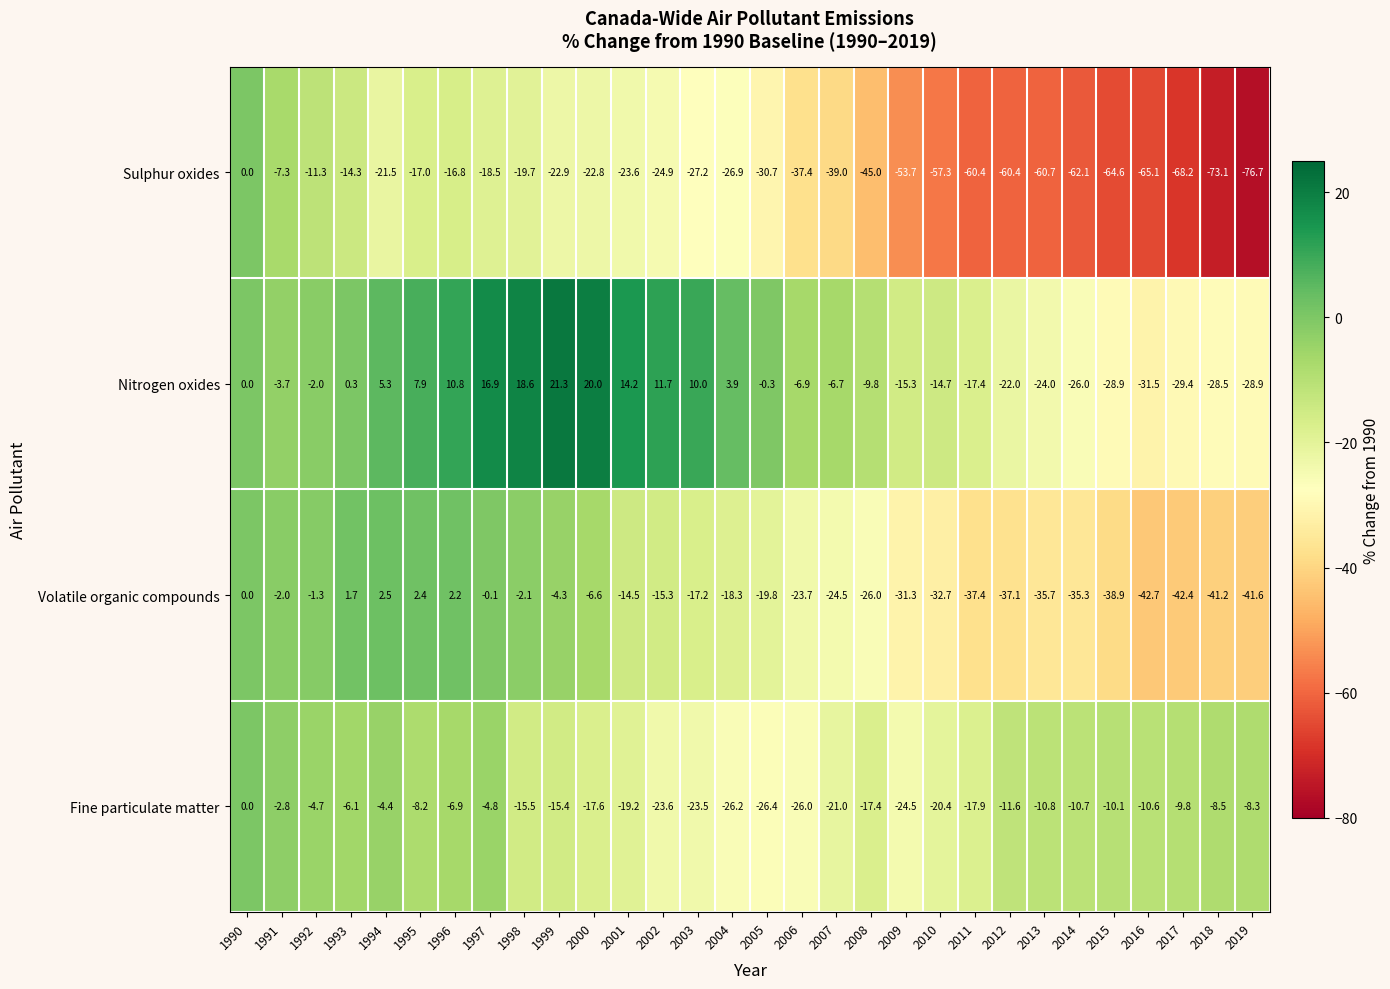

Which category has the lowest value across all series?

2019